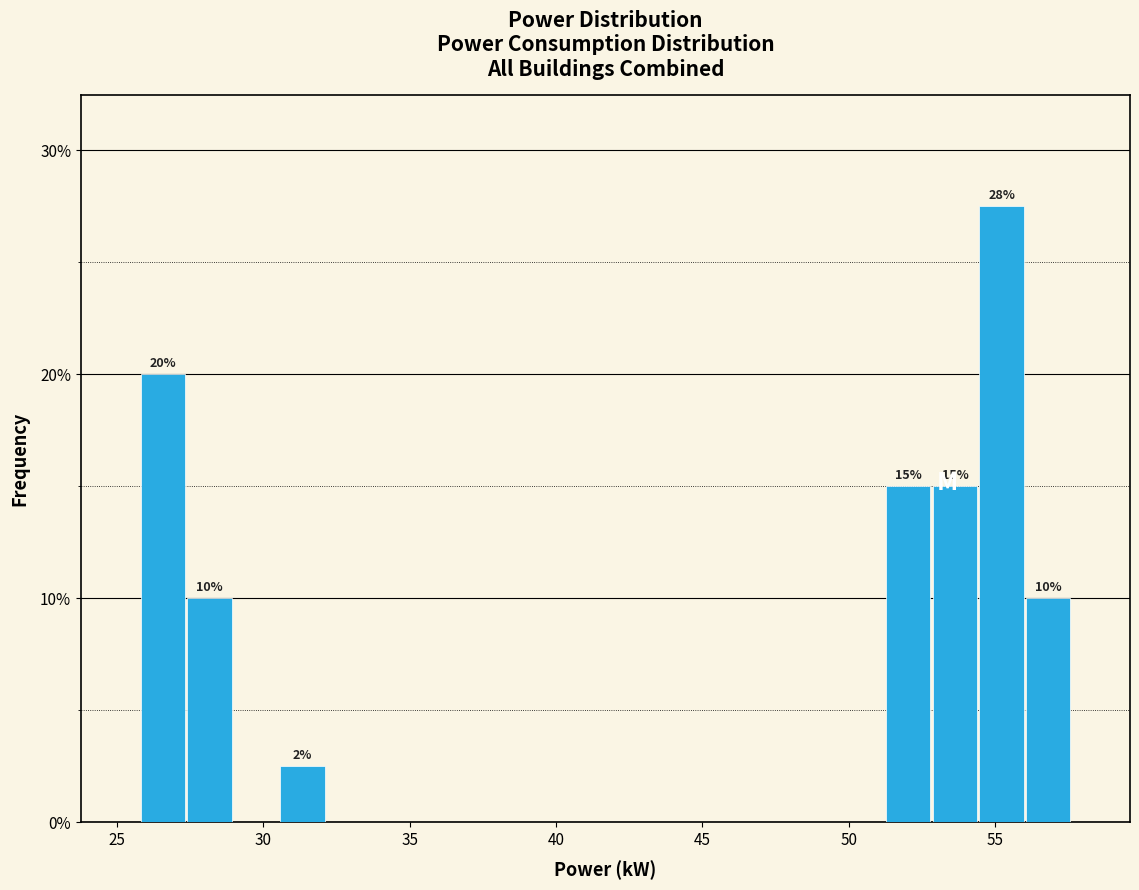

Around what value on the x-axis is the tallest bar? Give the approximate position of its centre, as read against the axis.

55.0